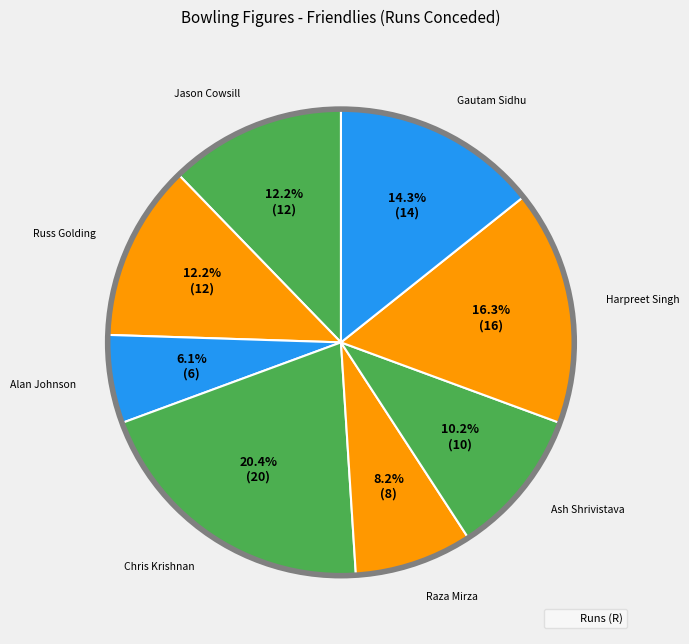

How many slices are in this pie chart?

8